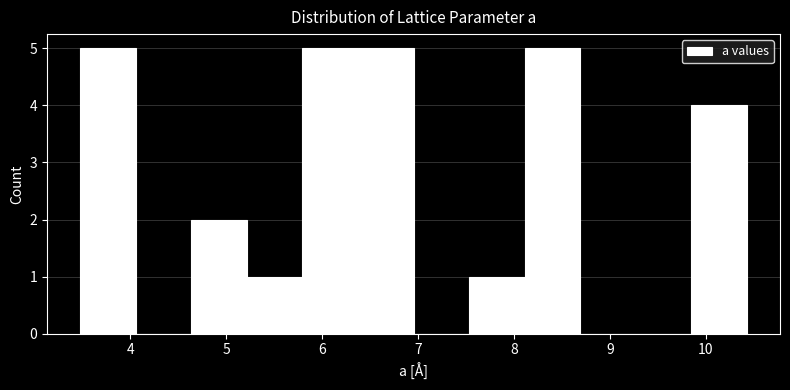

Reading left to right, transcribe this chart: for each bar, give the range it covers on the x-axis and its height. Neither the bar edges nor the heights are printed on the chart, so give them approximately, as read against the axes.

3.5 to 4.1: 5
4.1 to 4.6: 0
4.6 to 5.2: 2
5.2 to 5.8: 1
5.8 to 6.4: 5
6.4 to 7.0: 5
7.0 to 7.5: 0
7.5 to 8.1: 1
8.1 to 8.7: 5
8.7 to 9.3: 0
9.3 to 9.8: 0
9.8 to 10.4: 4